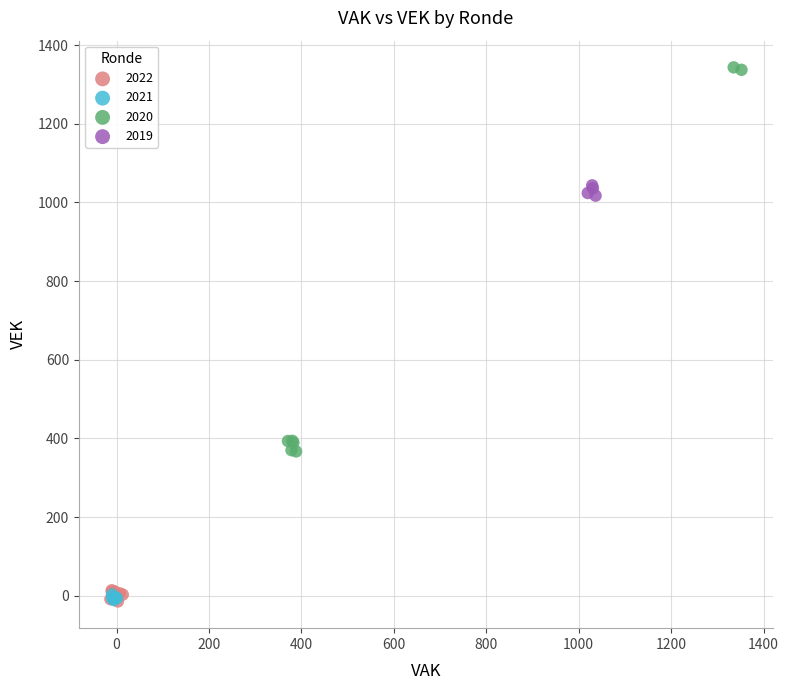

Which series reaches the maximum Y coordinate?

2020